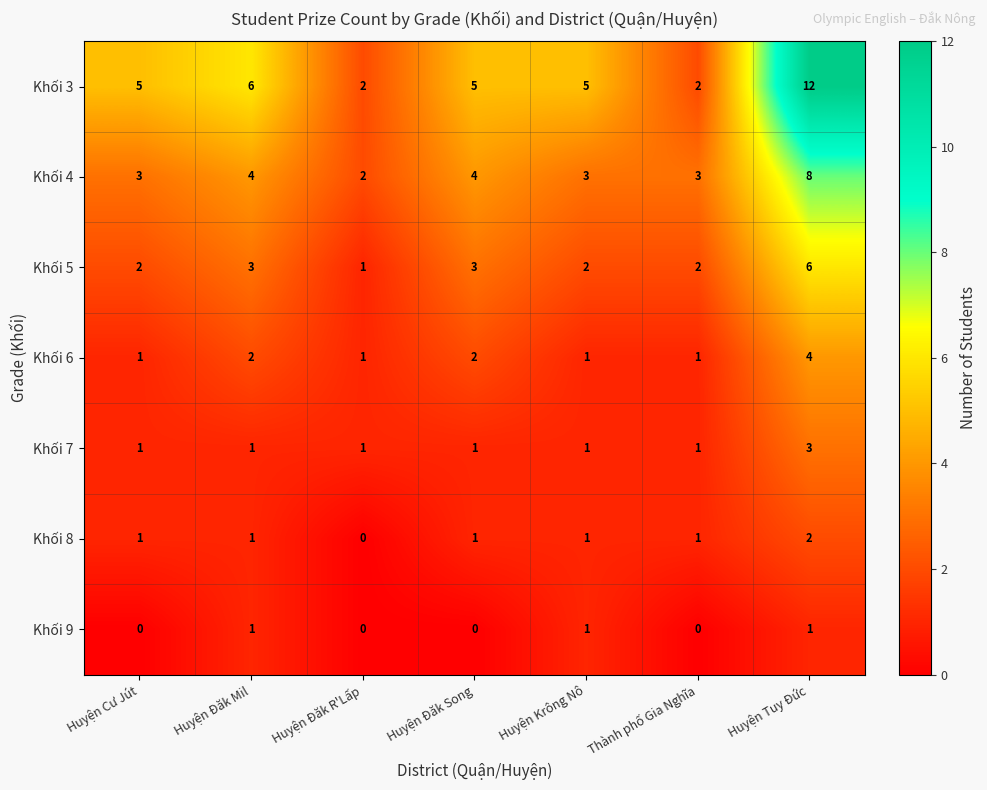

What value does the Khối 4 series have at Huyện Đăk Song?

4